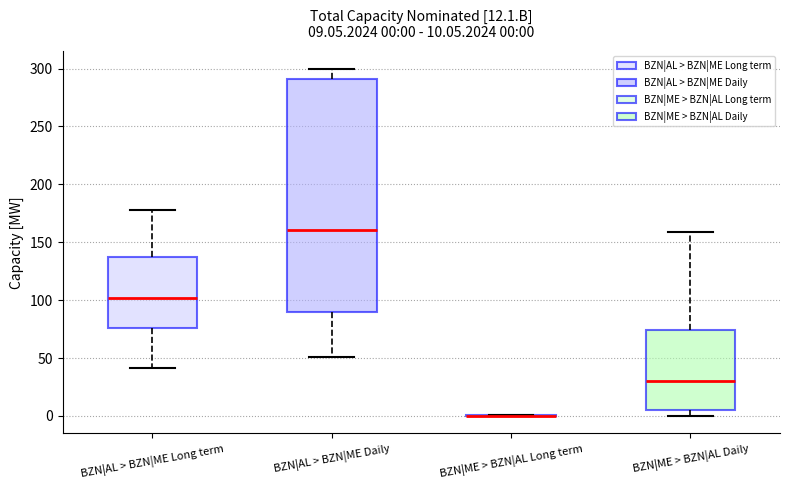

Which box is the tallest, from its lower edge to its upper edge?

BZN|AL > BZN|ME Daily